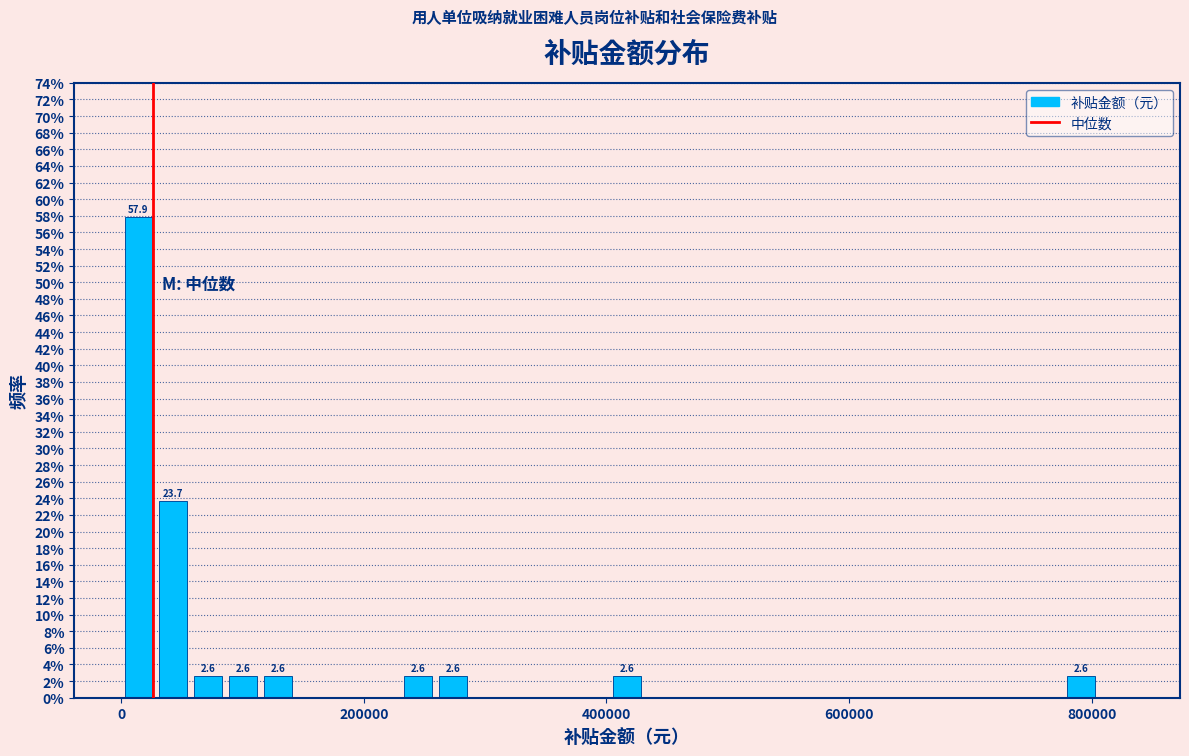

Read against the x-axis, roughly where is the centre of the tallest bar?

20000